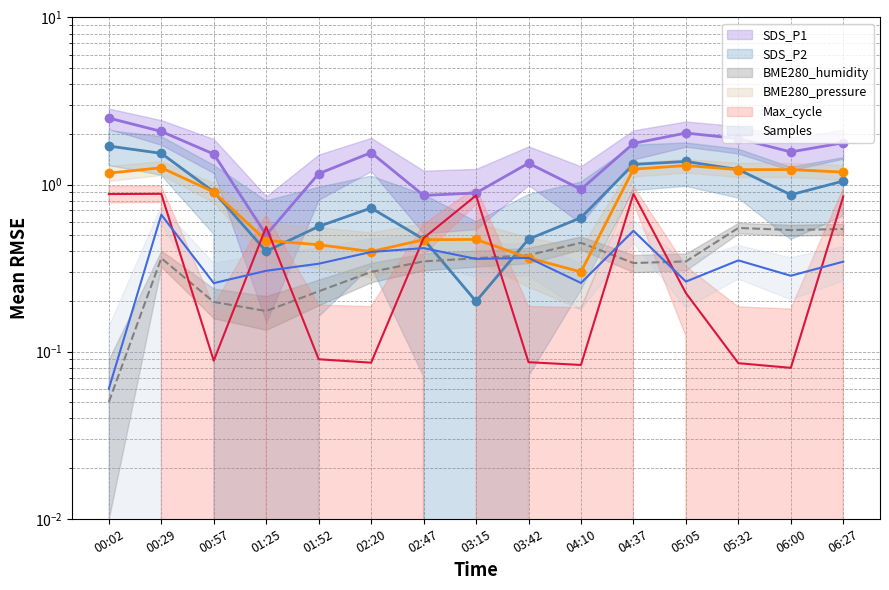

Rank the series at 06:27 from lowest to highest value.

Samples_norm, BME280_humidity, Max_cycle_norm, SDS_P2, BME280_pressure_norm, SDS_P1